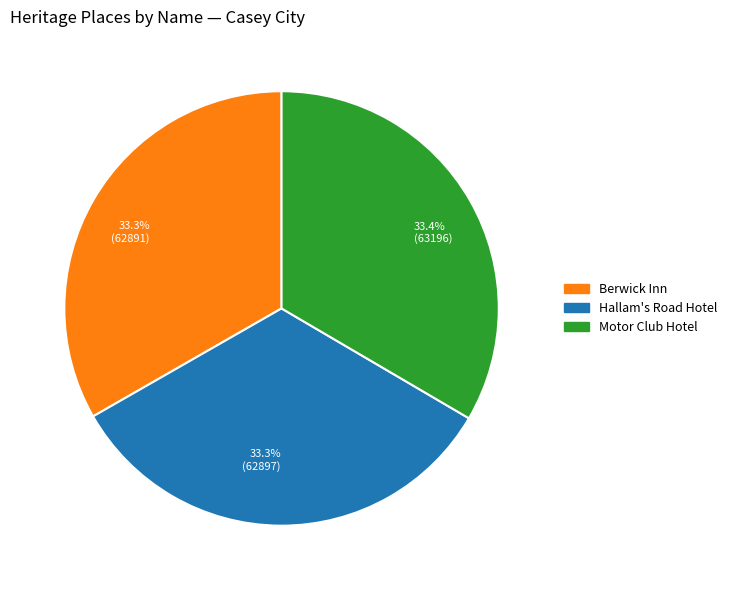

Approximately how many times larger is the value at 33.4% (63196) compared to 33.3% (62891)?

1.0